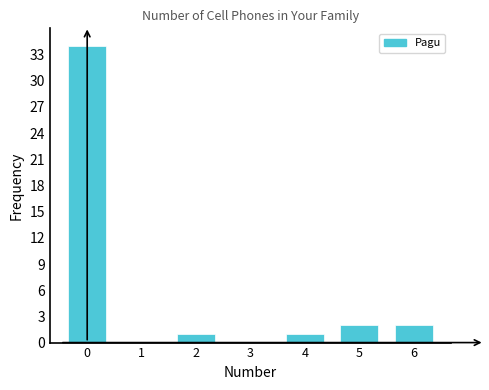

Reading right to left, extract all data points from this chart.

6=2	5=2	4=1	3=0	2=1	1=0	0=34